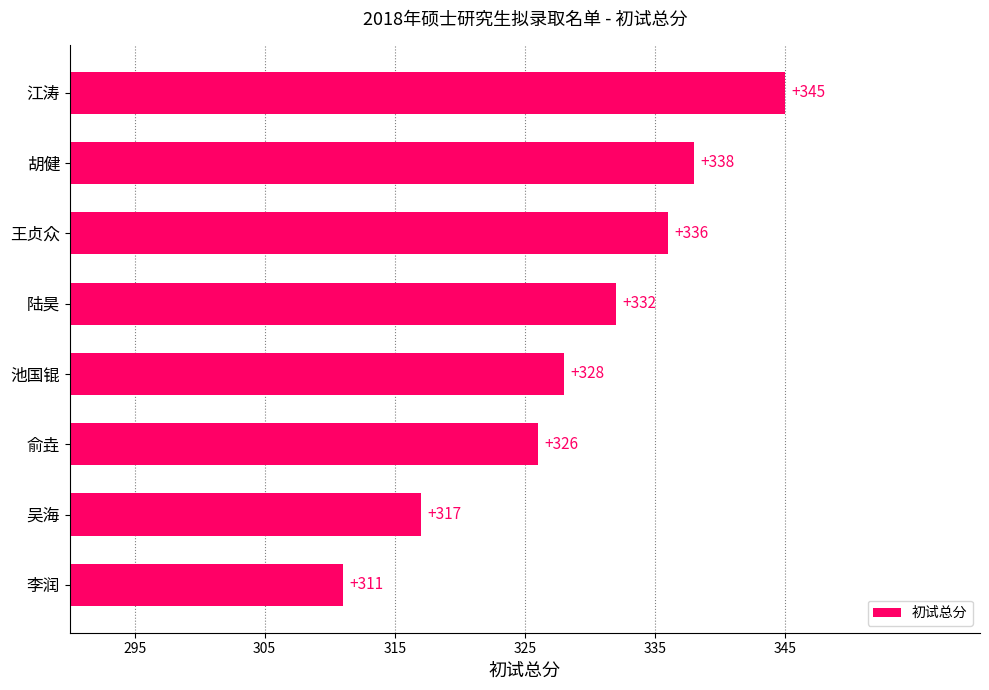

How many data points are less than 332?

4